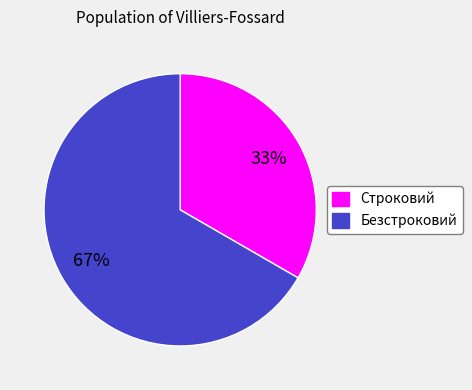

Is Строковий the majority of the pie?

No